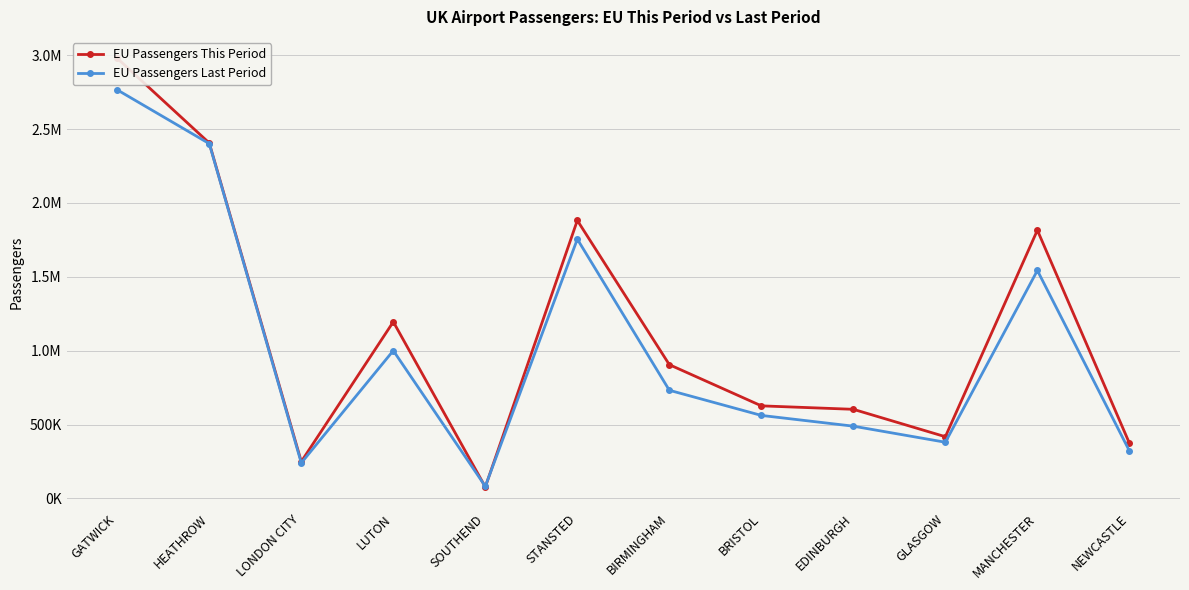

What is the sum of the EU Passengers This Period values at LUTON and HEATHROW?

3600585